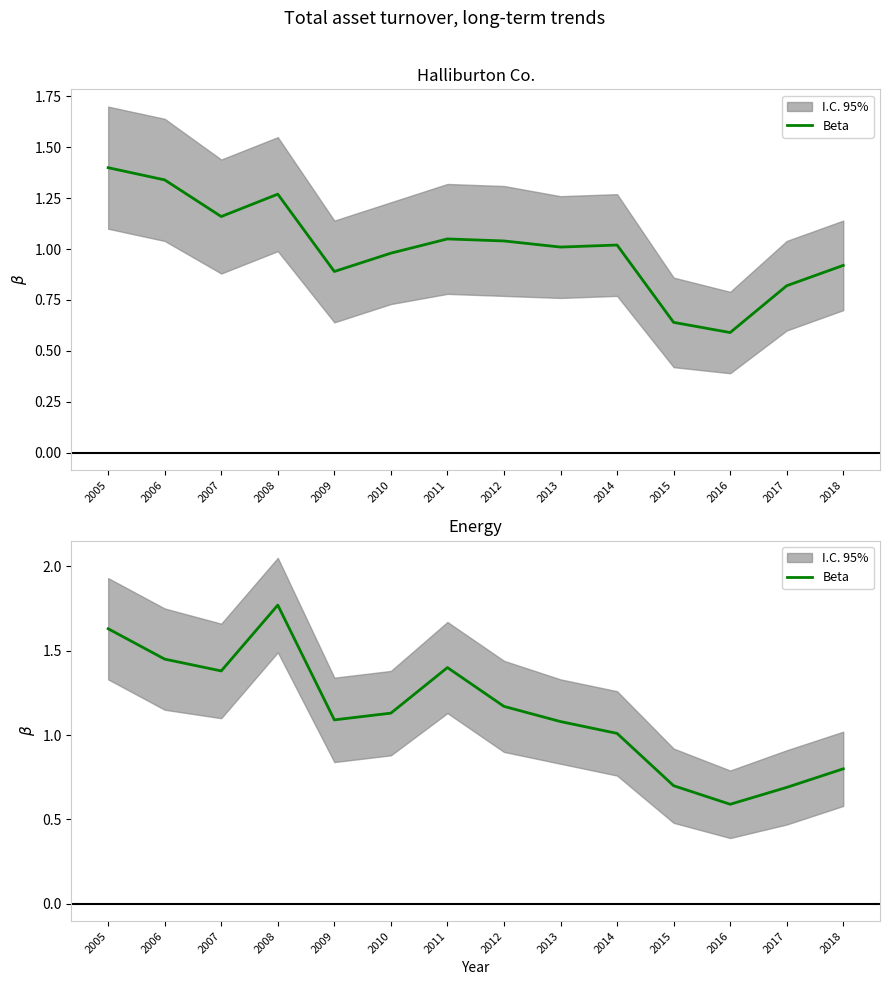

Is this an area chart (filled region under the line)?

No